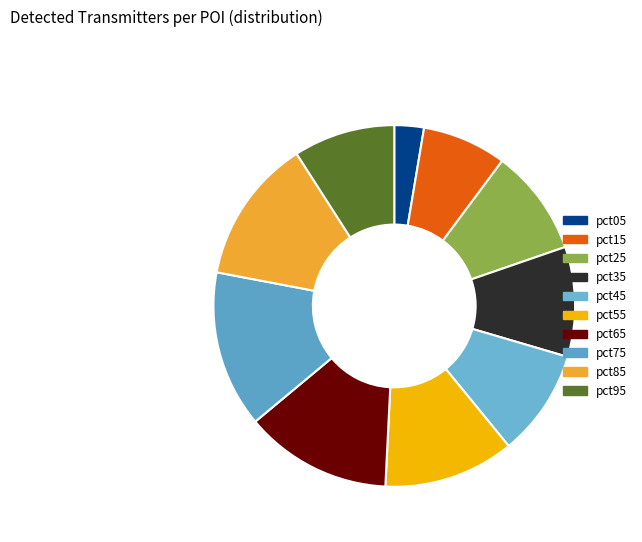

Is there any slice that represents more than half of the pie?

No